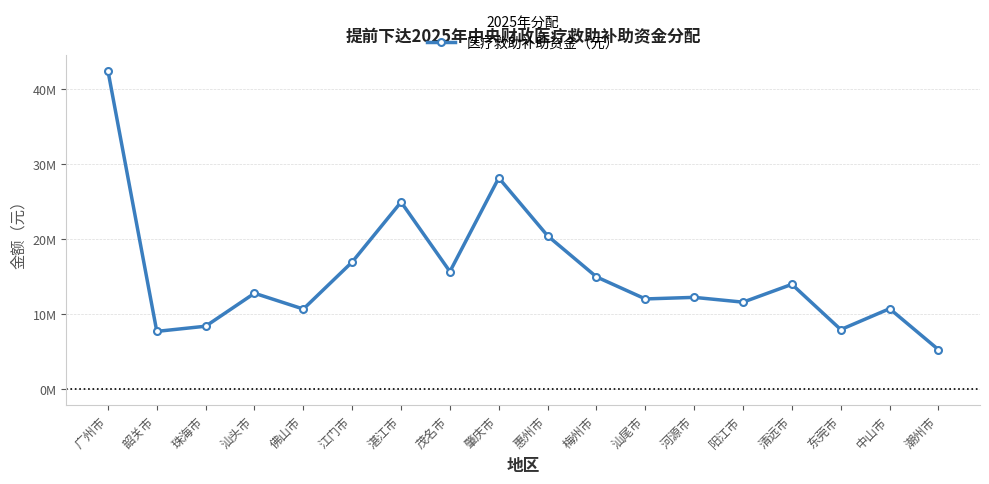

Between 潮州市 and 珠海市, which is larger?

珠海市